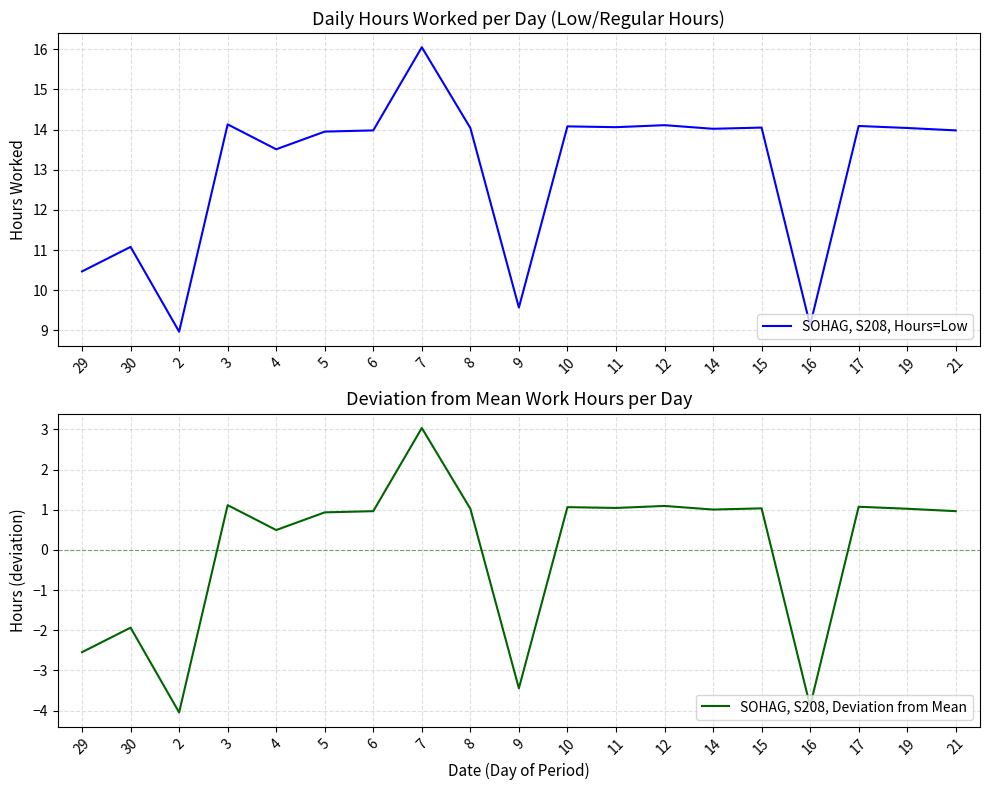

Which series has the widest spread of values?

SOHAG, S208, Hours=Low